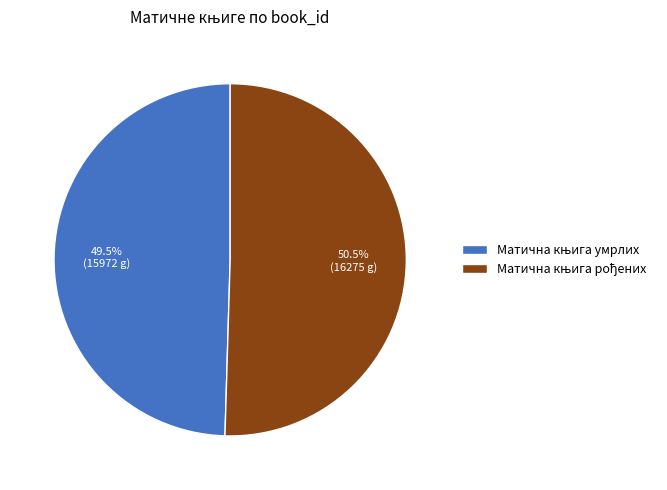

Is there any slice that represents more than half of the pie?

Yes